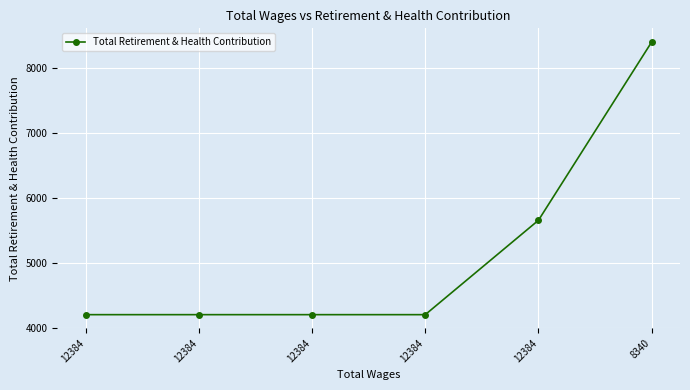

How many lines are shown in the chart?

1